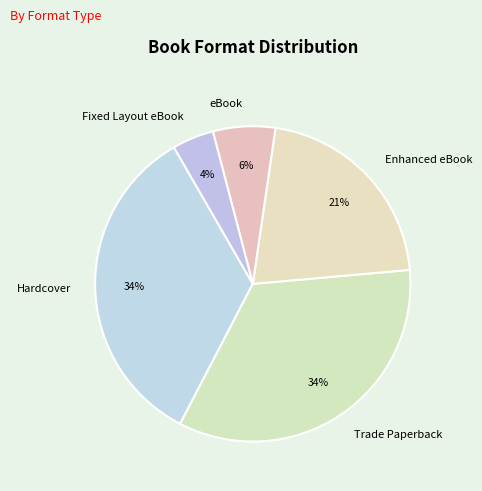

Between Enhanced eBook and eBook, which is larger?

Enhanced eBook